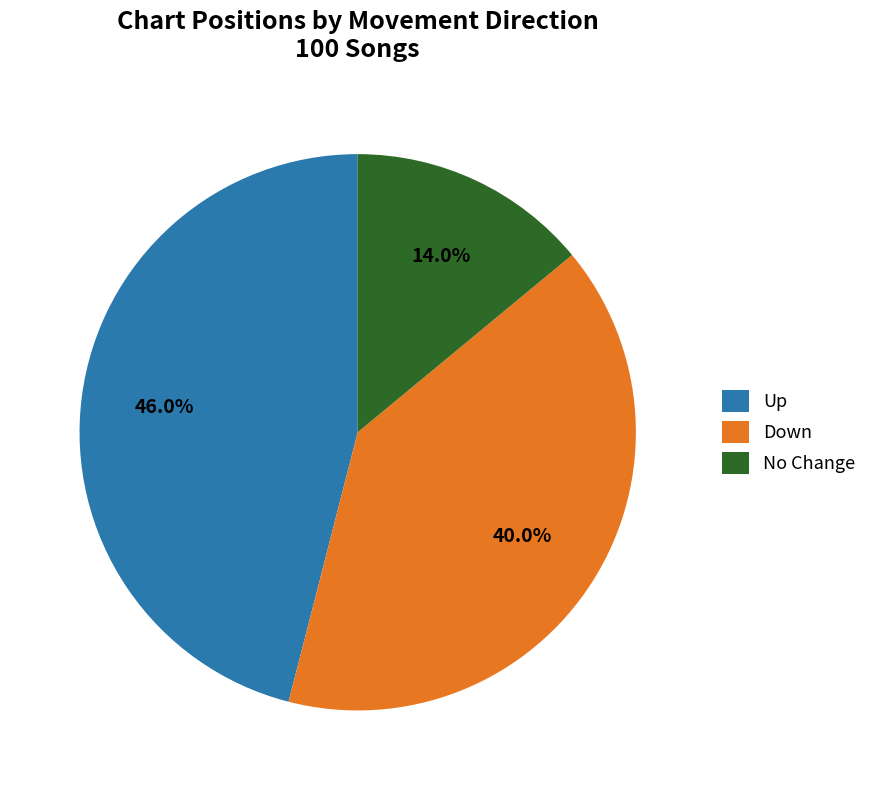

How many slices are in this pie chart?

3